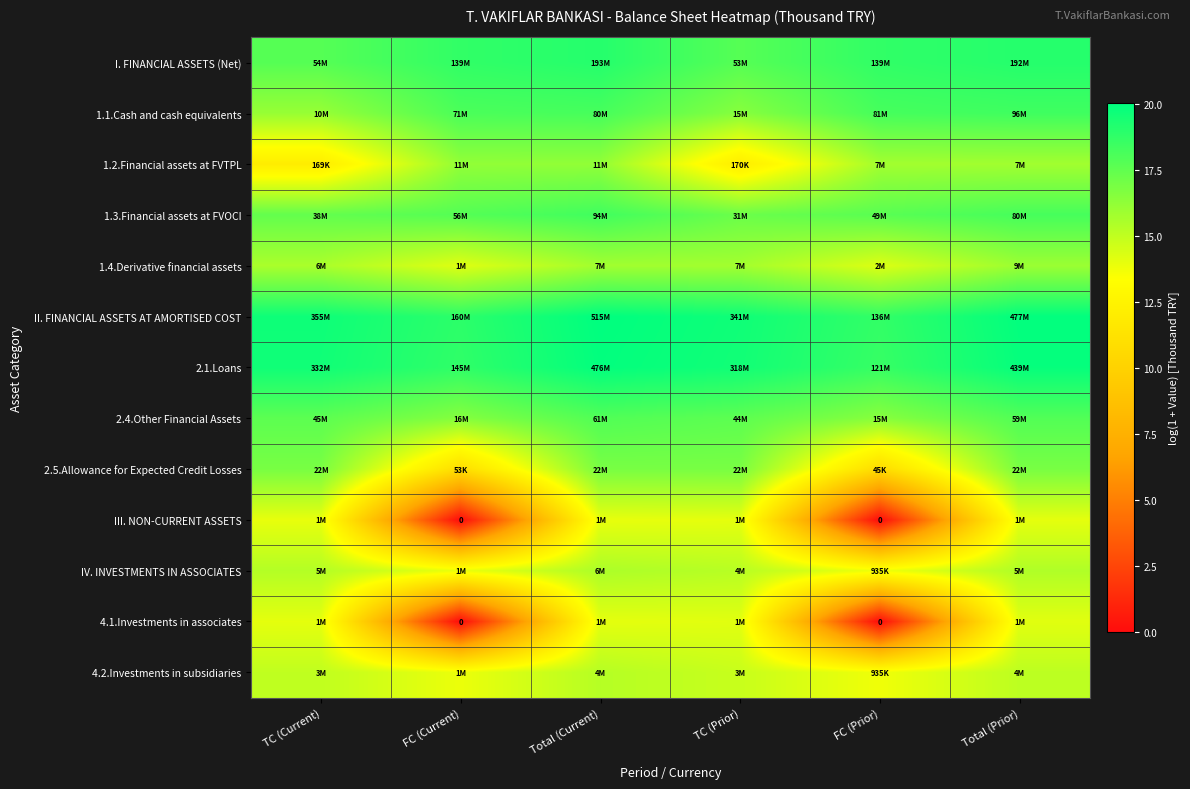

What is the difference between the maximum and second lowest values in the IV. INVESTMENTS IN ASSOCIATES series?

1.7